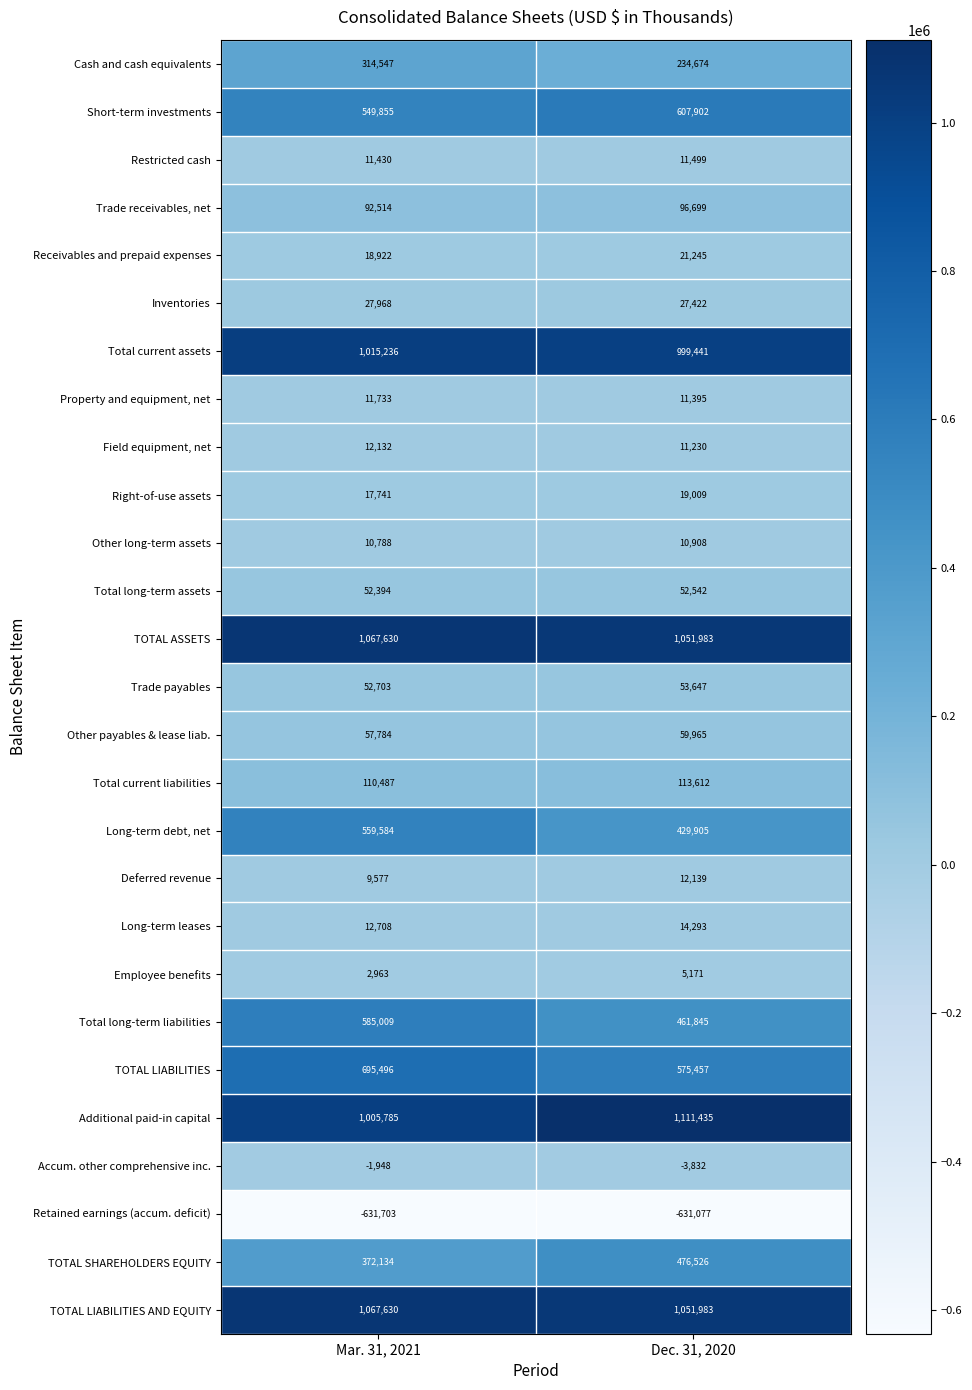

Which series has the largest range (max minus min)?

Long-term debt, net